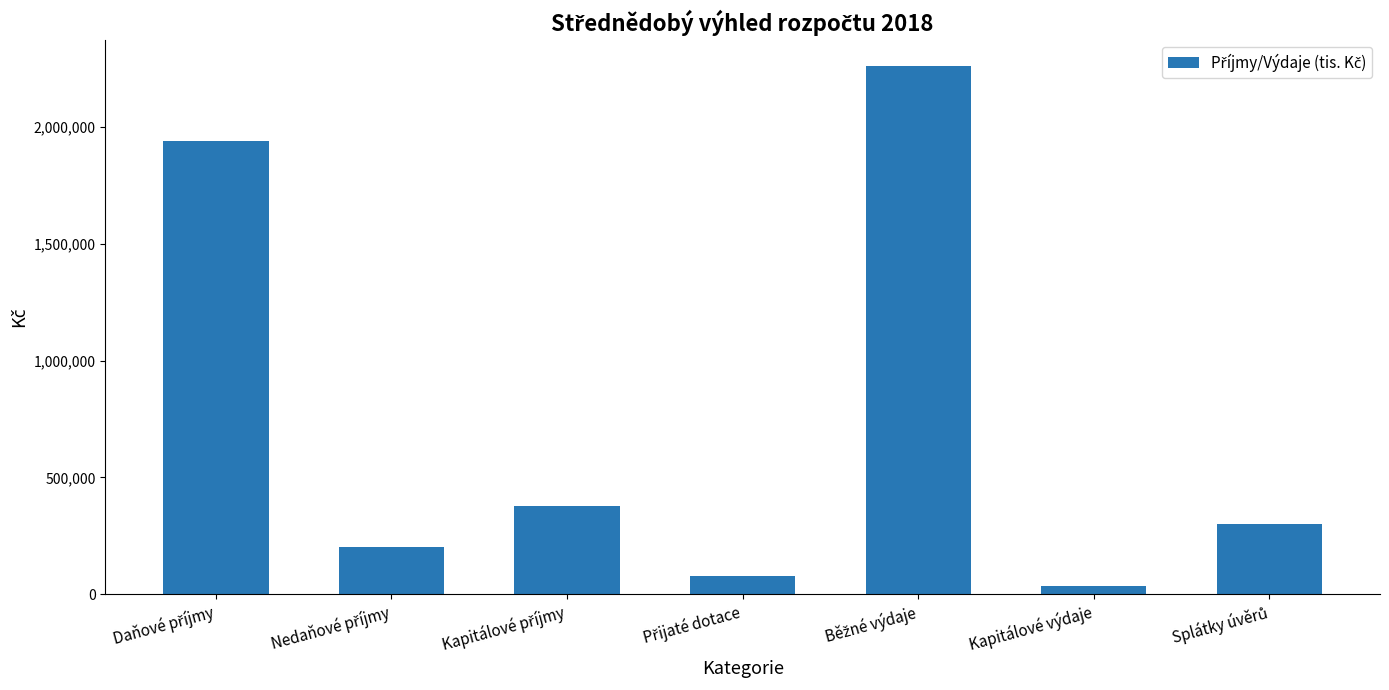

What is the value of the 2nd bar from the left?

201000